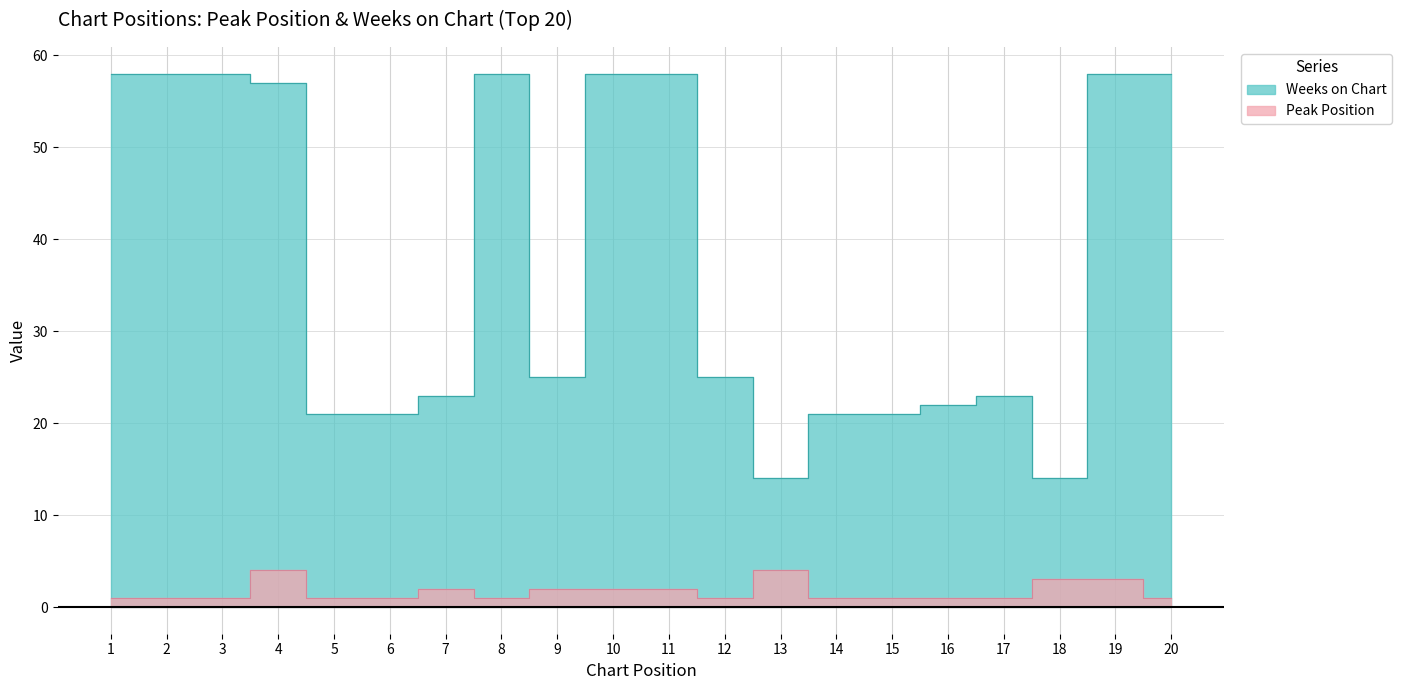

At 18, list the series in order from smallest to largest.

Peak Position, Weeks on Chart